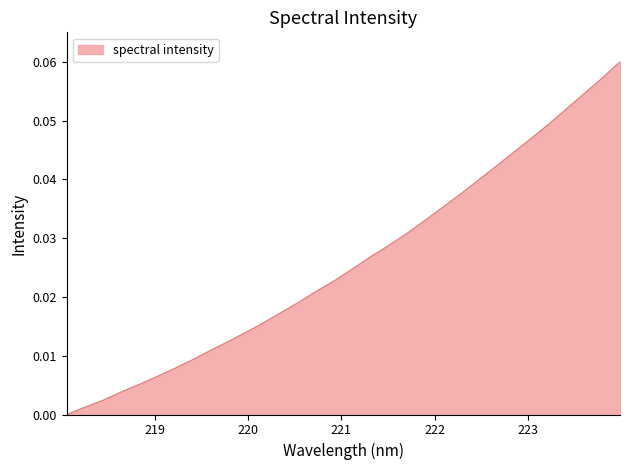

Does the chart have visible grid lines?

No